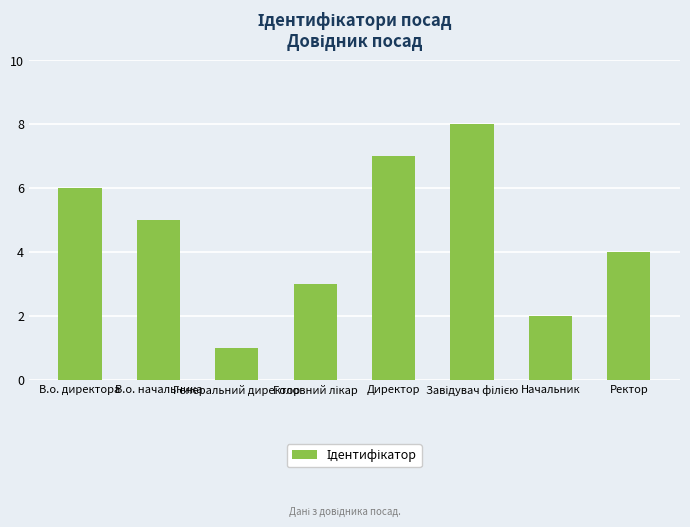

At which label is the value closest to 4?

Ректор